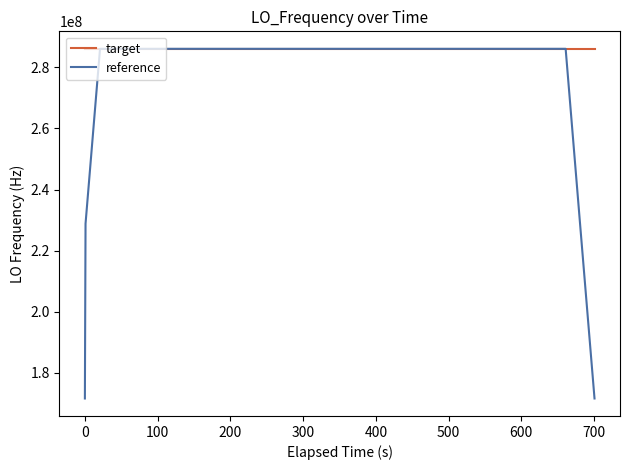

What is the smallest value displayed?

171628200.8